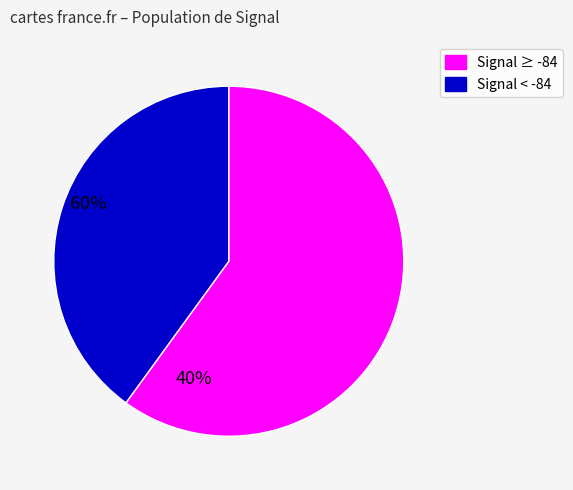

Which category has the biggest portion of the pie?

Signal ≥ -84